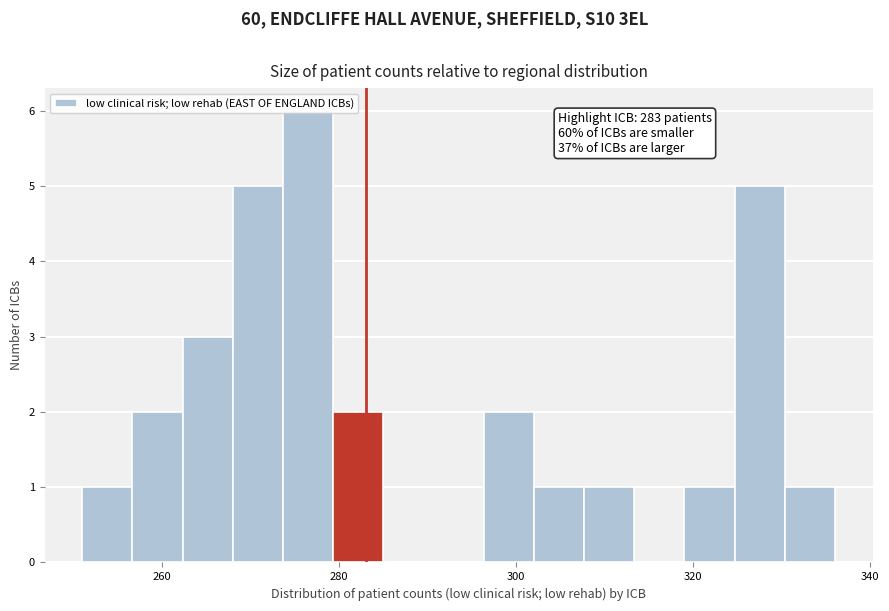

Around what value on the x-axis is the tallest bar? Give the approximate position of its centre, as read against the axis.

276